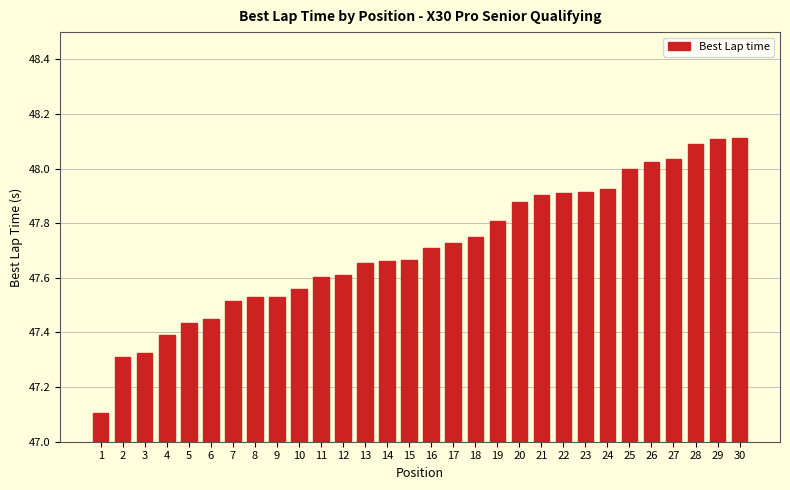

Is it true that the value at 22 is 0.9?

True